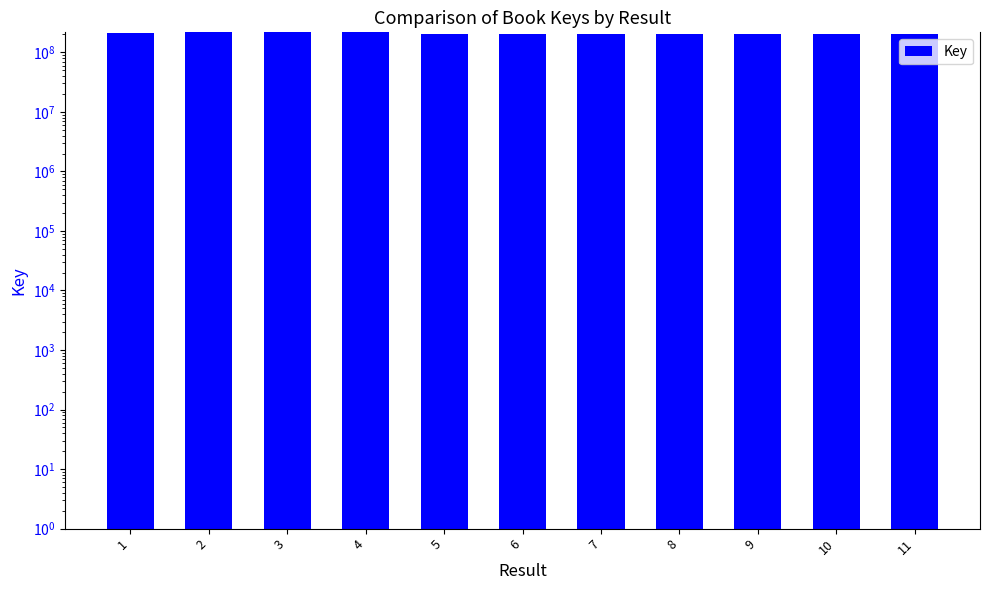

What is the greatest value displayed?

216453364